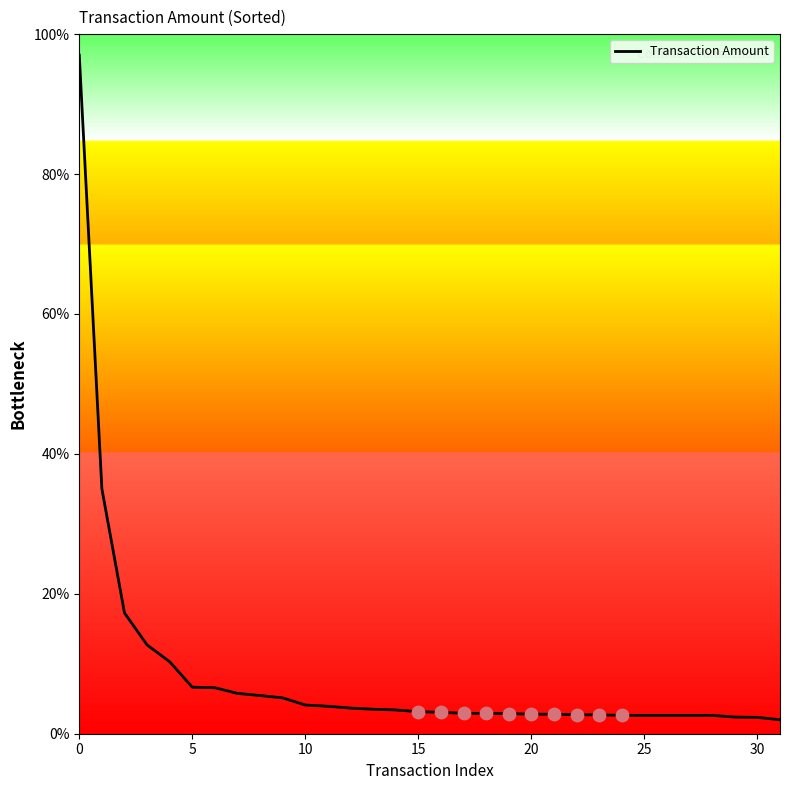

What is the smallest value displayed?

2.0